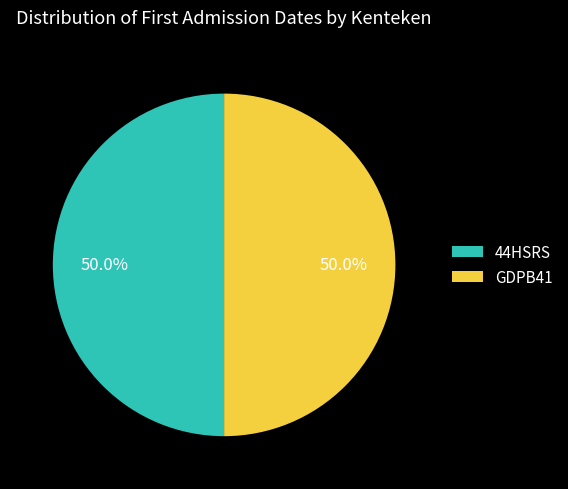

True or false: GDPB41 accounts for 44% of the total.

False